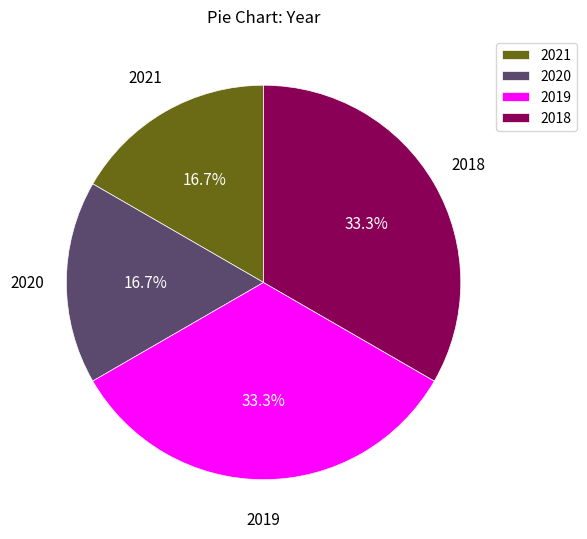

What percentage is NOT represented by 2020?

83.3%